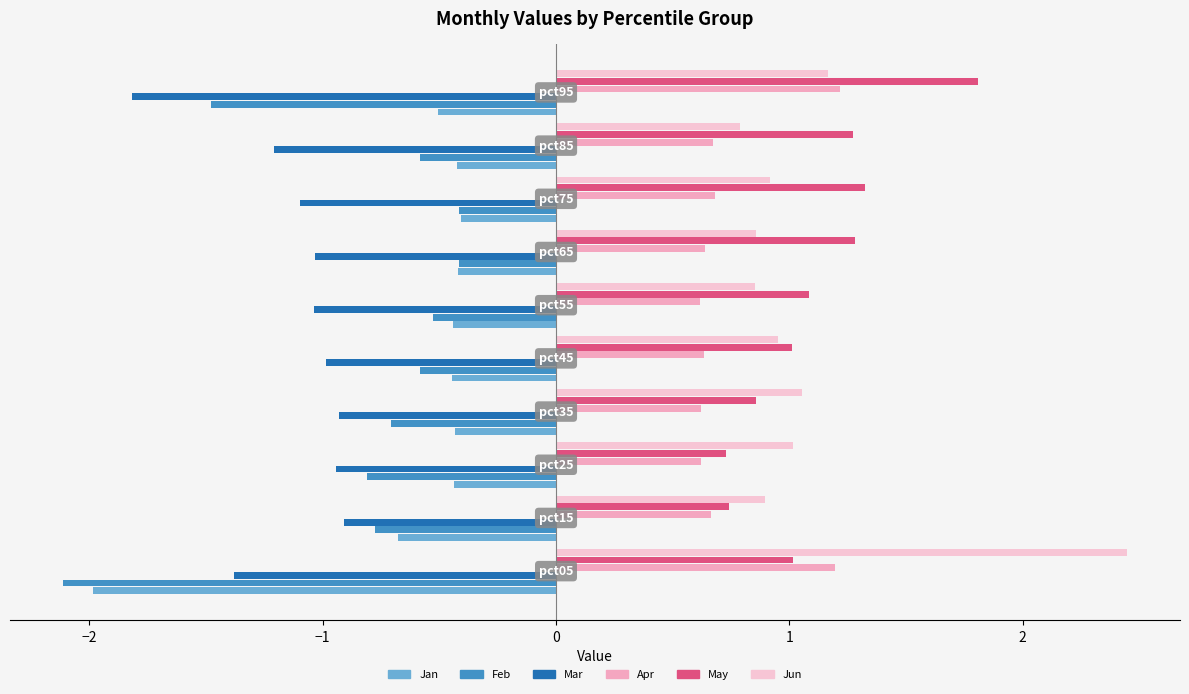

What is the smallest value displayed?

-2.1